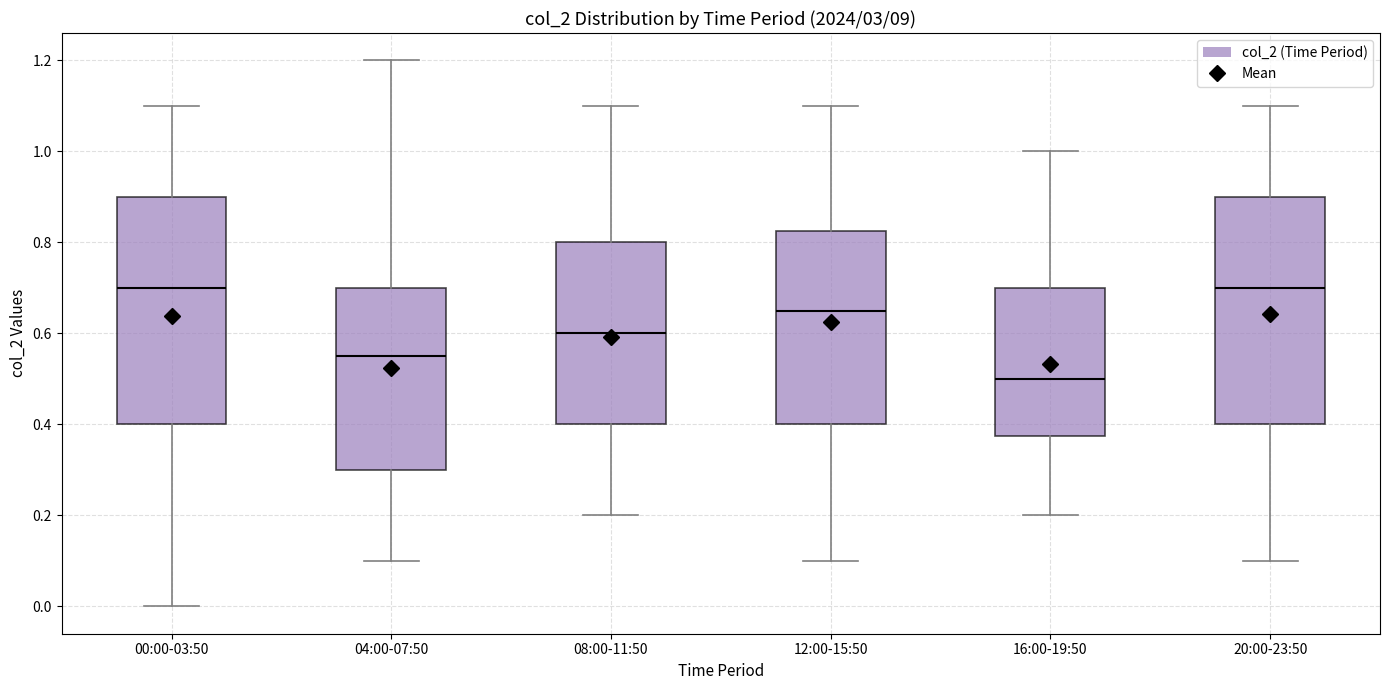

Reading left to right, read every box against the y-axis: the position of its median line, the range the box covers, and the ends of its whiskers. The values are not printed on the chart, so give them approximately, as read against the axis.

00:00-03:50: median 0.70, box 0.40 to 0.90, whiskers 0.00 to 1.10
04:00-07:50: median 0.56, box 0.30 to 0.70, whiskers 0.10 to 1.20
08:00-11:50: median 0.60, box 0.40 to 0.80, whiskers 0.20 to 1.10
12:00-15:50: median 0.66, box 0.40 to 0.82, whiskers 0.10 to 1.10
16:00-19:50: median 0.50, box 0.38 to 0.70, whiskers 0.20 to 1.00
20:00-23:50: median 0.70, box 0.40 to 0.90, whiskers 0.10 to 1.10